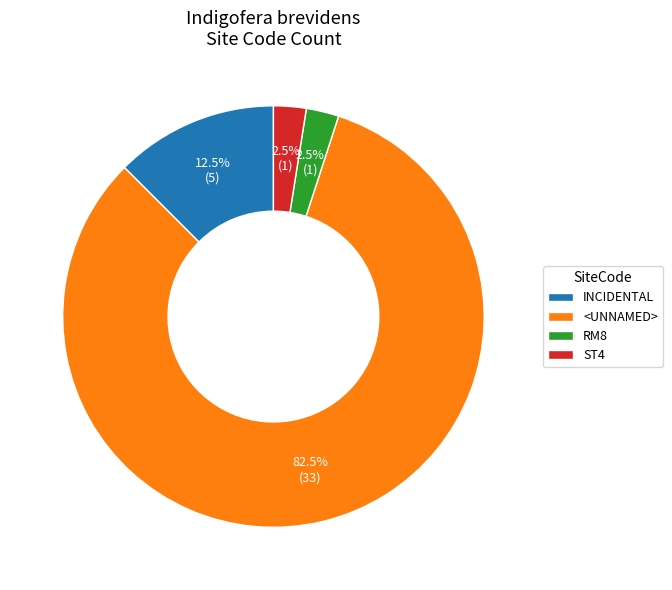

Which slice is the largest?

<UNNAMED>